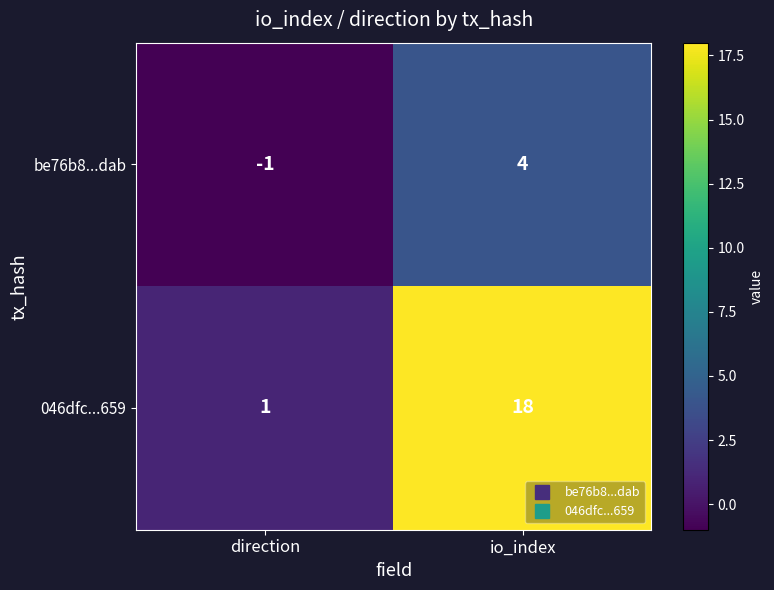

Which series has the widest spread of values?

046dfc...659